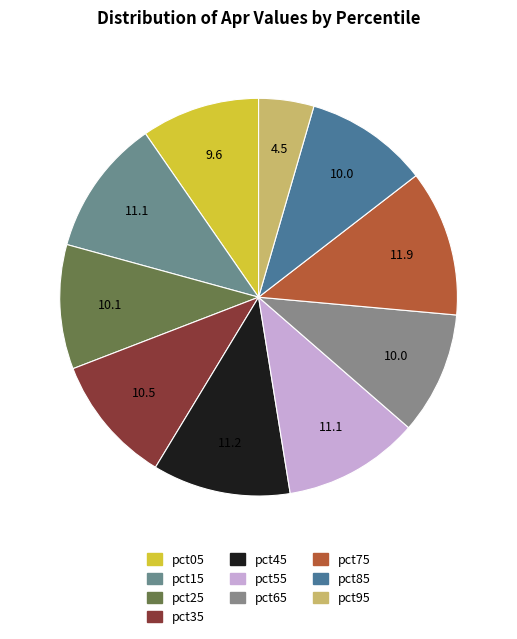

Count the number of slices in the pie.

10